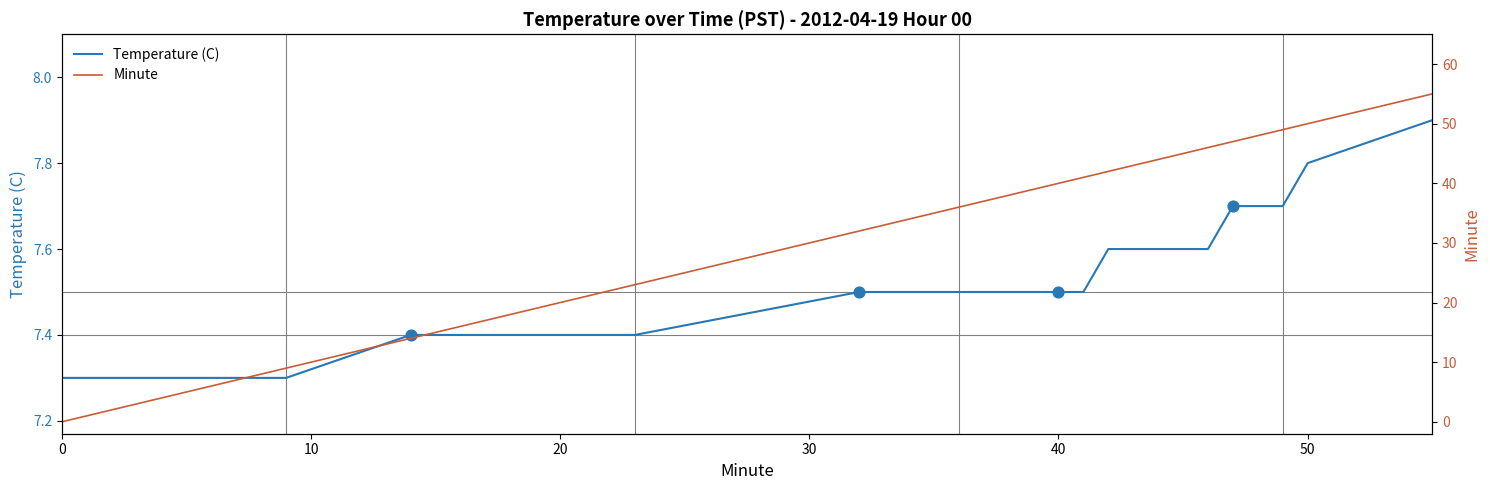

What are all the series names shown in the legend?

Temperature (C), Minute